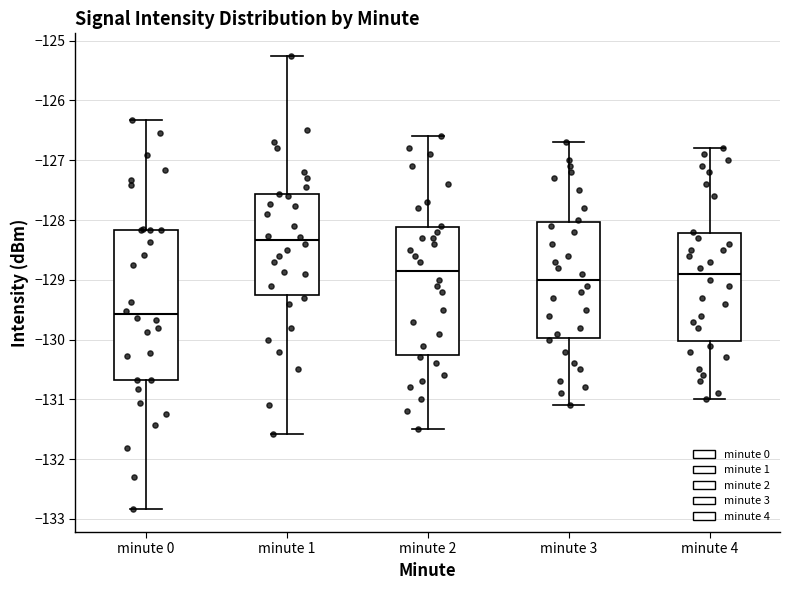

Which box has the lowest median line?

minute 0